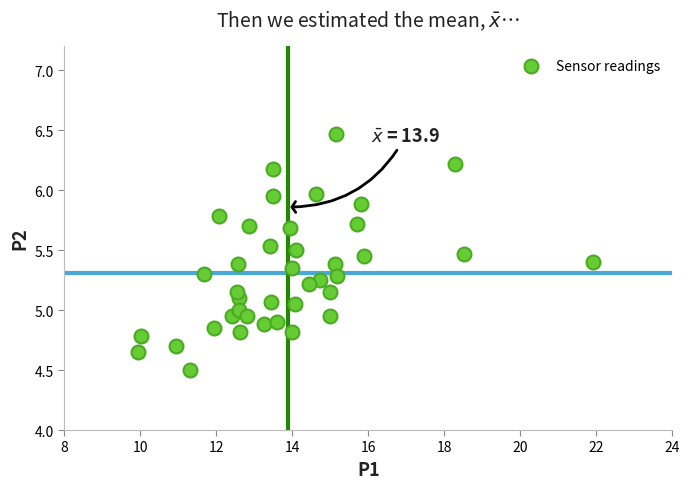

What is the range of Y values (max minus min)?

2.0